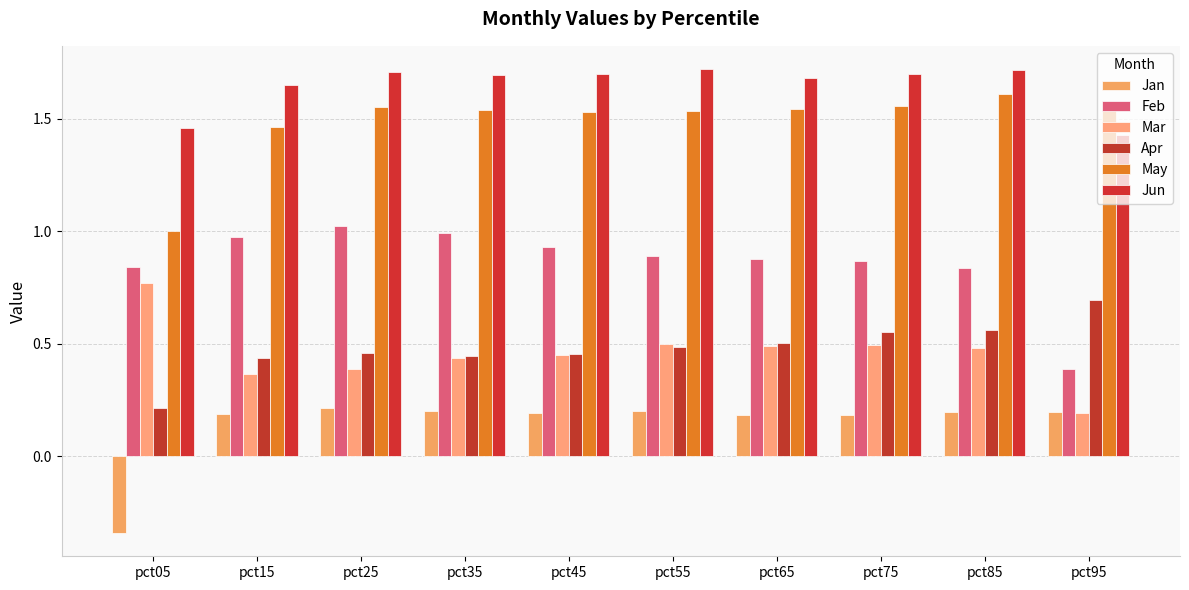

Which series has the largest total across all categories?

Jun